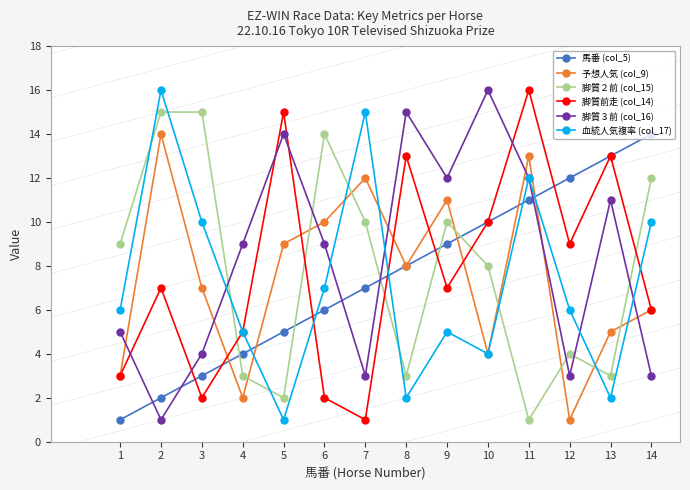

Does the chart display data point markers on the line(s)?

Yes